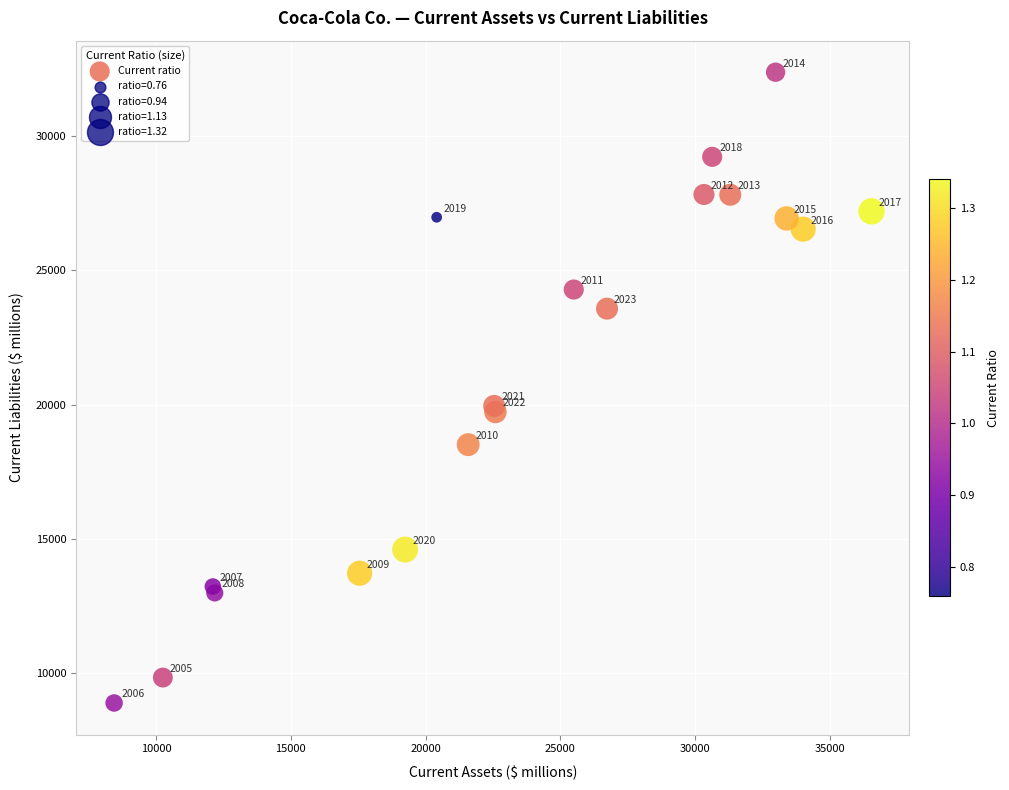

What Y value in the scatter plot is closest to 20632?

19950